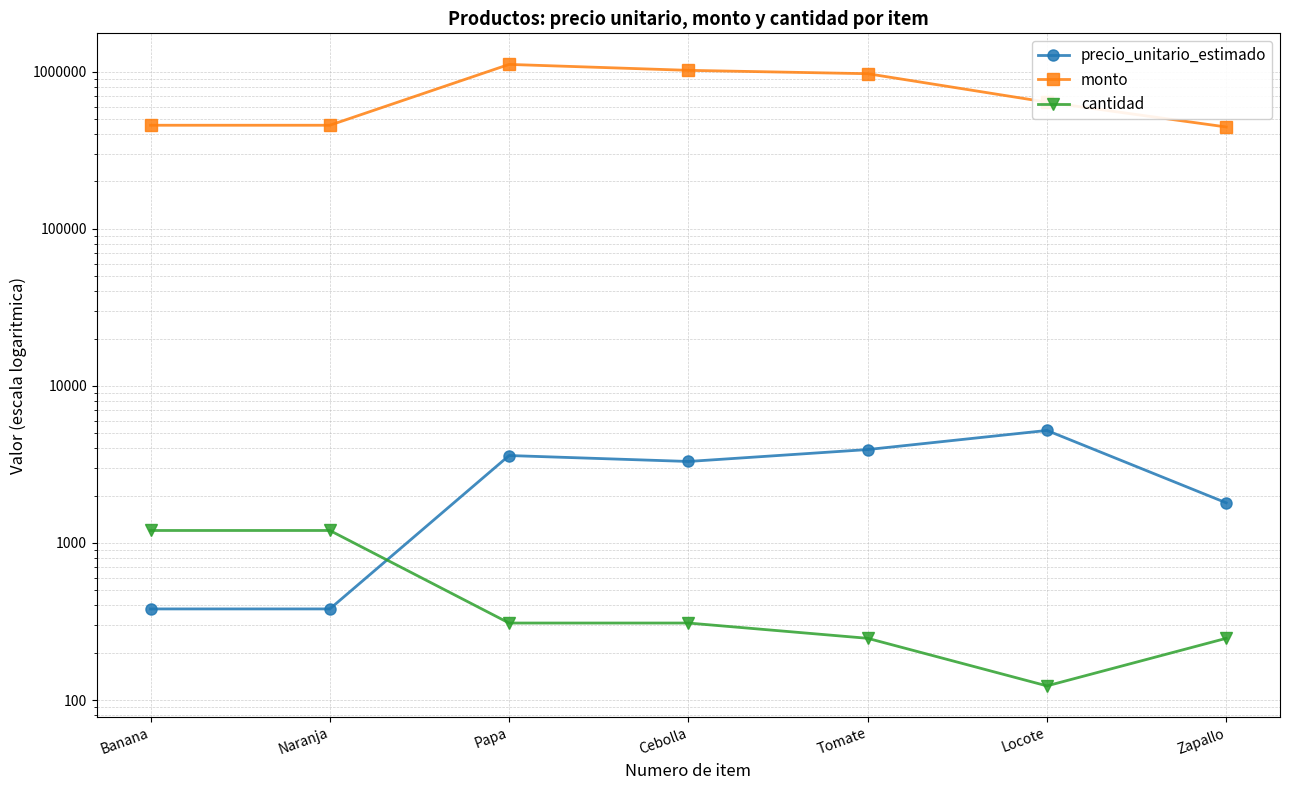

After their last crossing, which series has the higher values: precio_unitario_estimado or cantidad?

precio_unitario_estimado